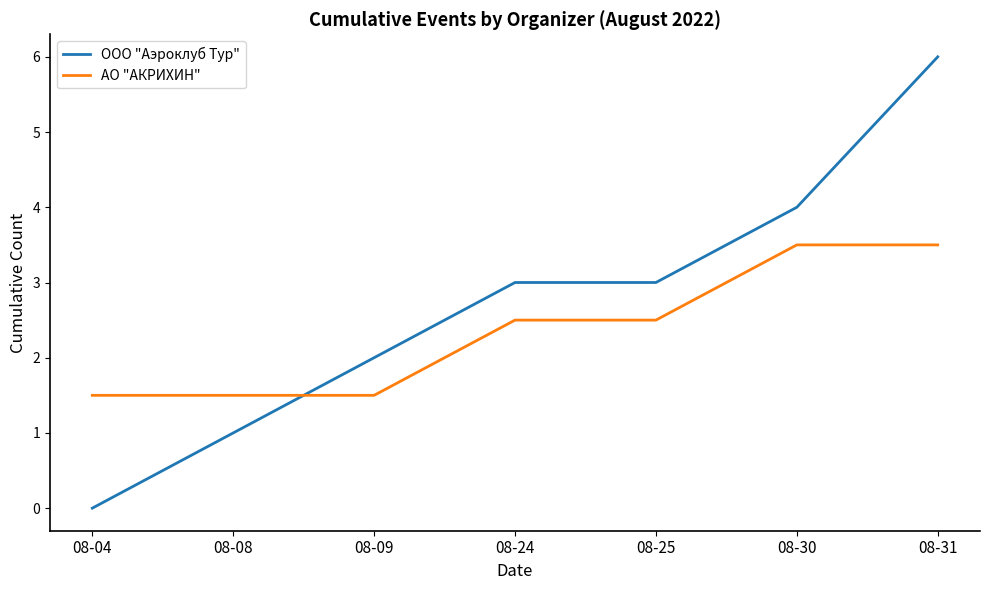

What are all the series names shown in the legend?

ООО "Аэроклуб Тур", АО "АКРИХИН"